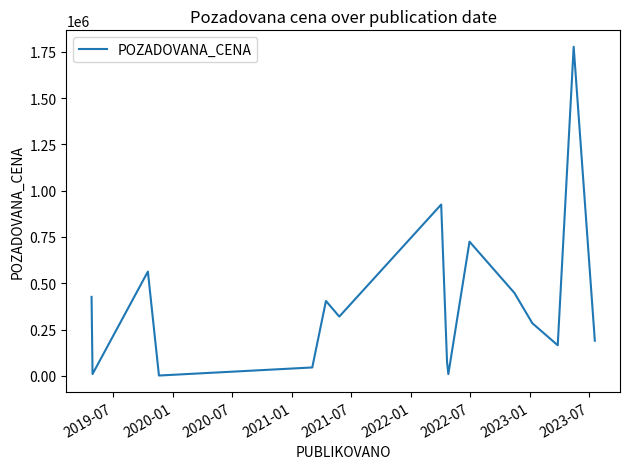

What is the greatest value displayed?

1777000